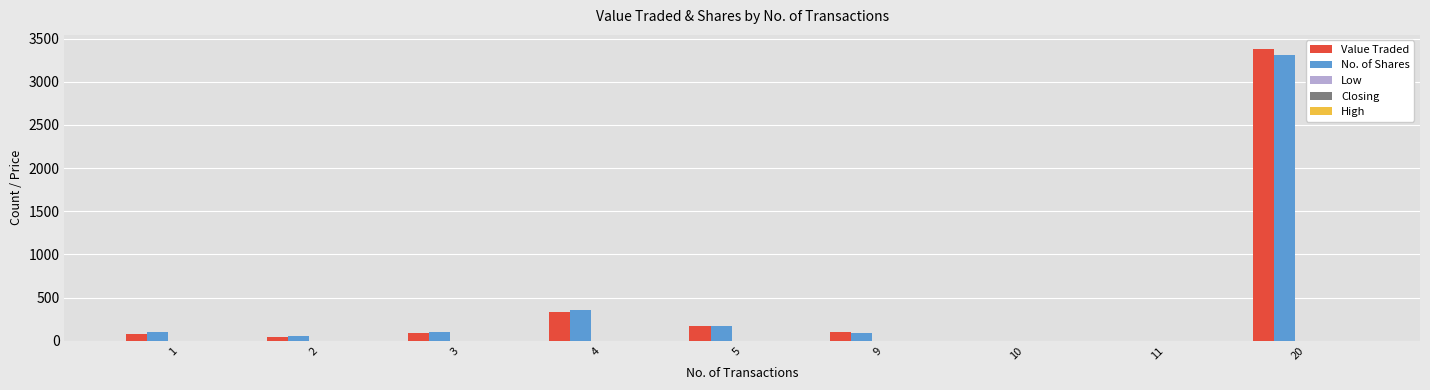

What is the sum of all Value Traded values?

4201.0